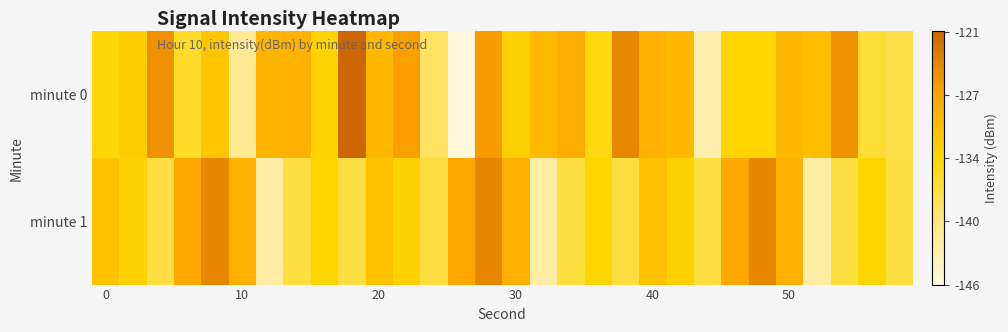

Rank the series by their average value, from lowest to highest.

minute 1, minute 0